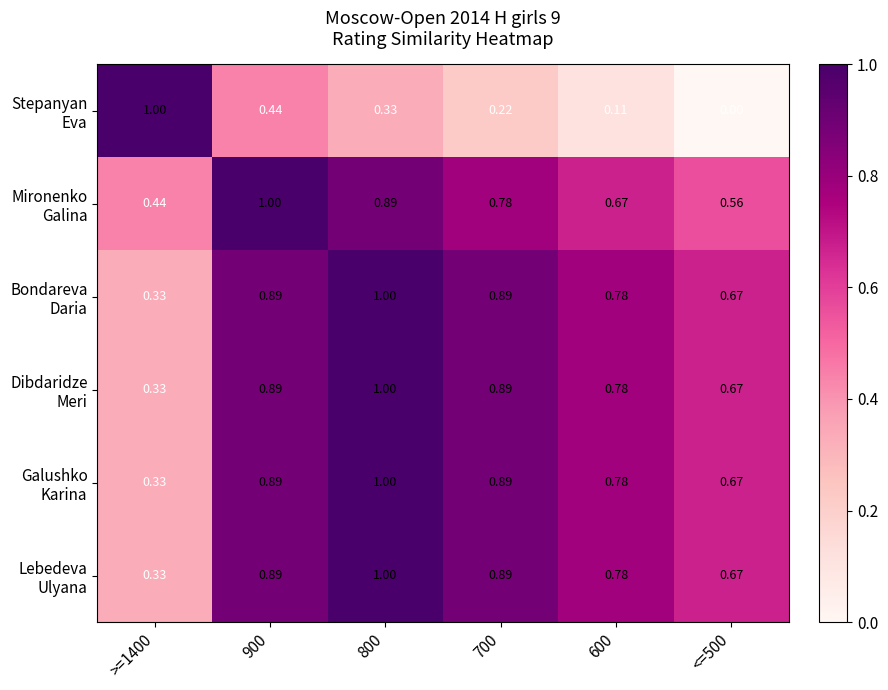

Count the number of categories in the chart.

6